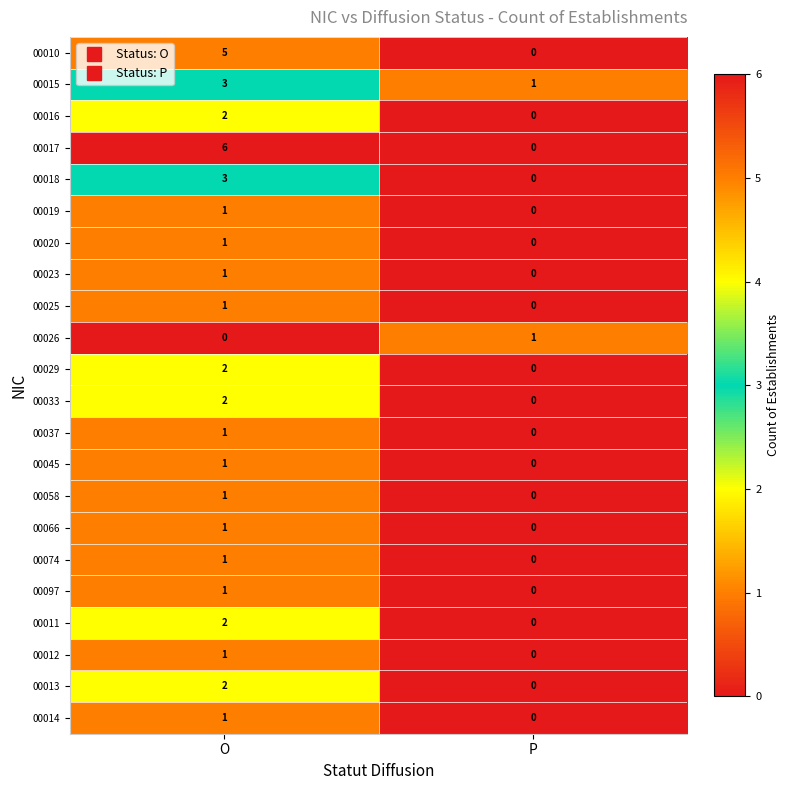

At how many categories does at least one series exceed 2?

1